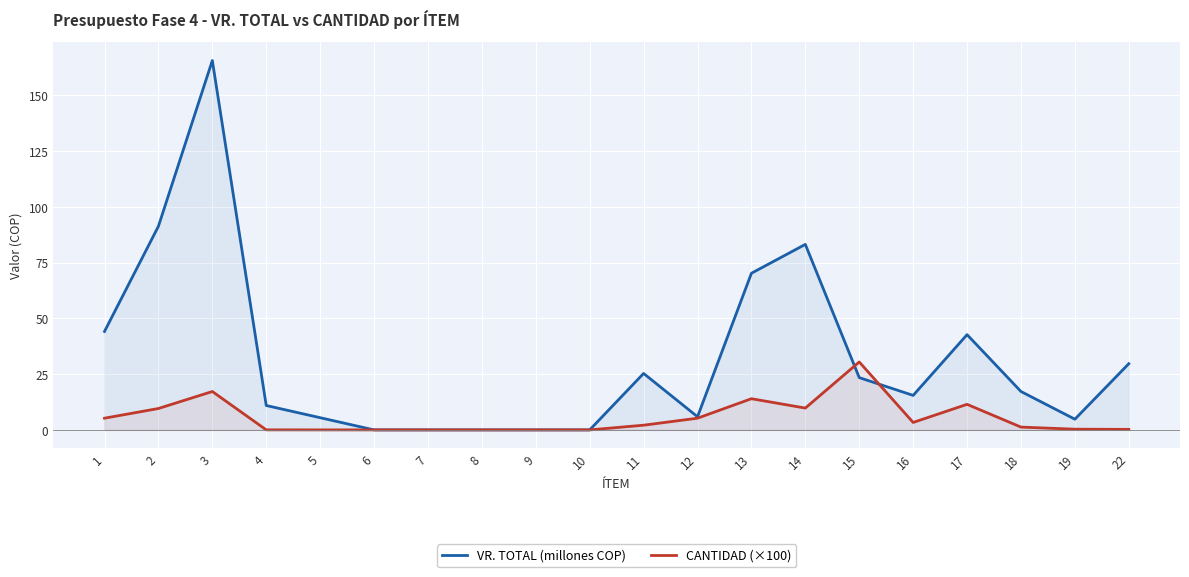

What is the value of the CANTIDAD (×100) point at the 3rd from the left?

17.2